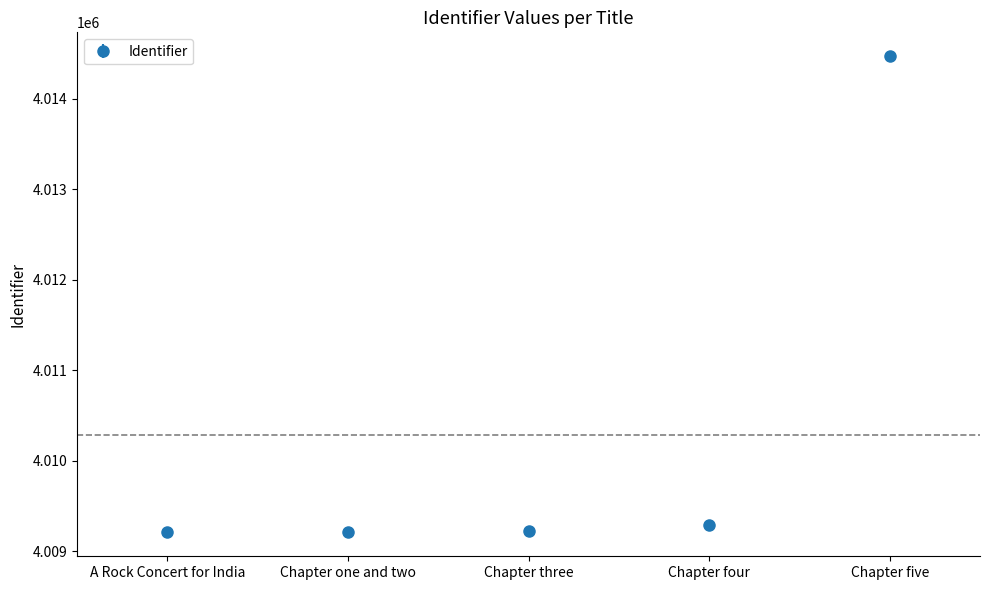

What is the smallest value displayed?

4009209